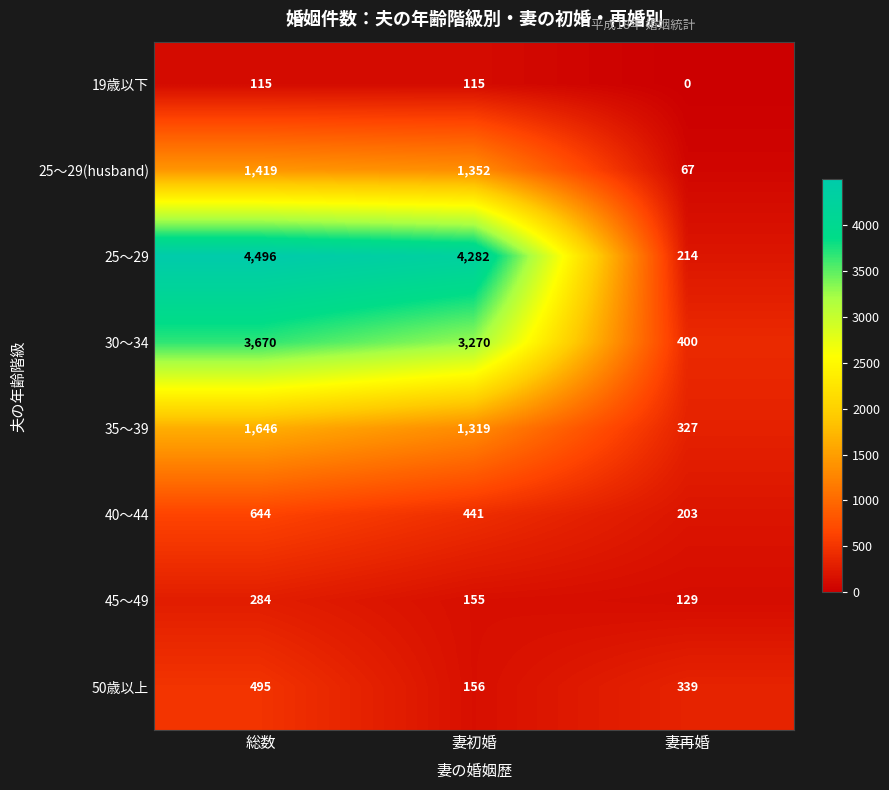

True or false: 45～49 has a value of 177 at 総数.

False